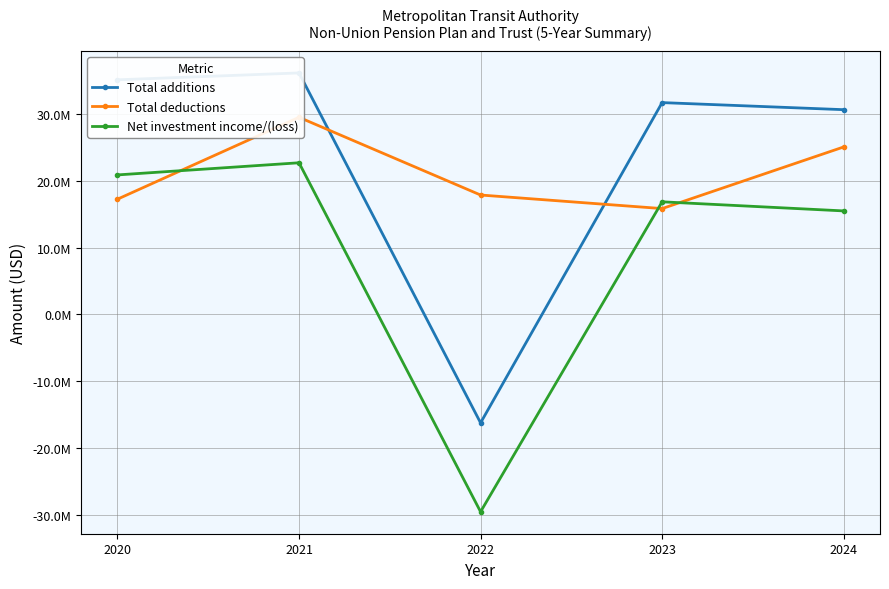

At 2023, list the series in order from smallest to largest.

Total deductions, Net investment income/(loss), Total additions